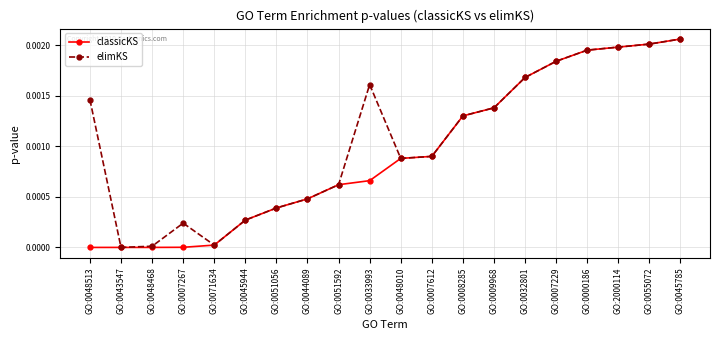

Rank the series by their average value, from lowest to highest.

classicKS, elimKS